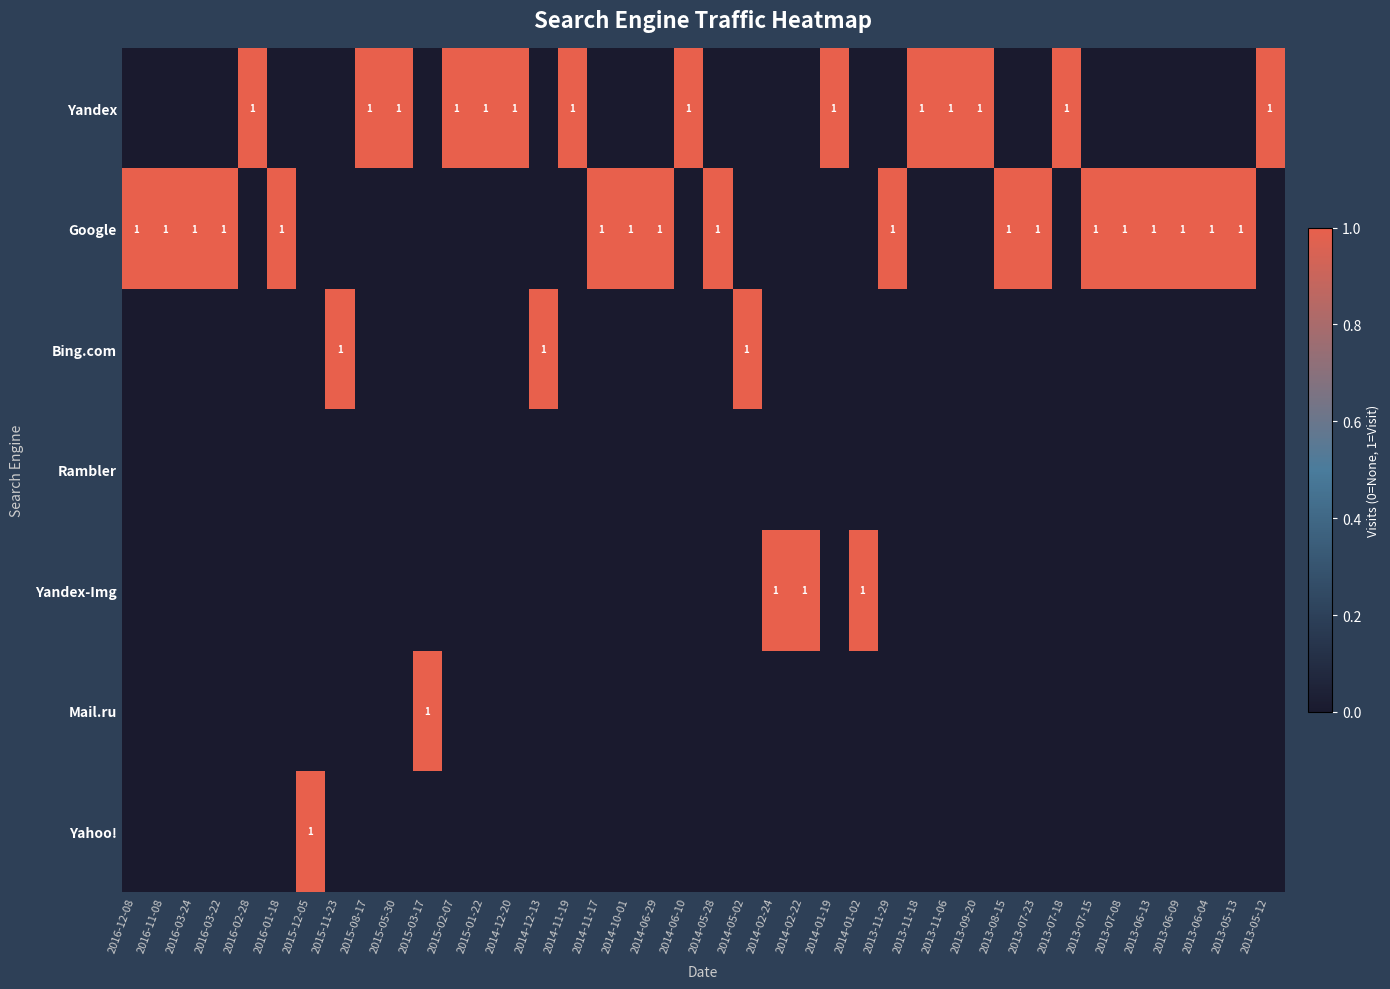

Which series has the largest range (max minus min)?

Yandex